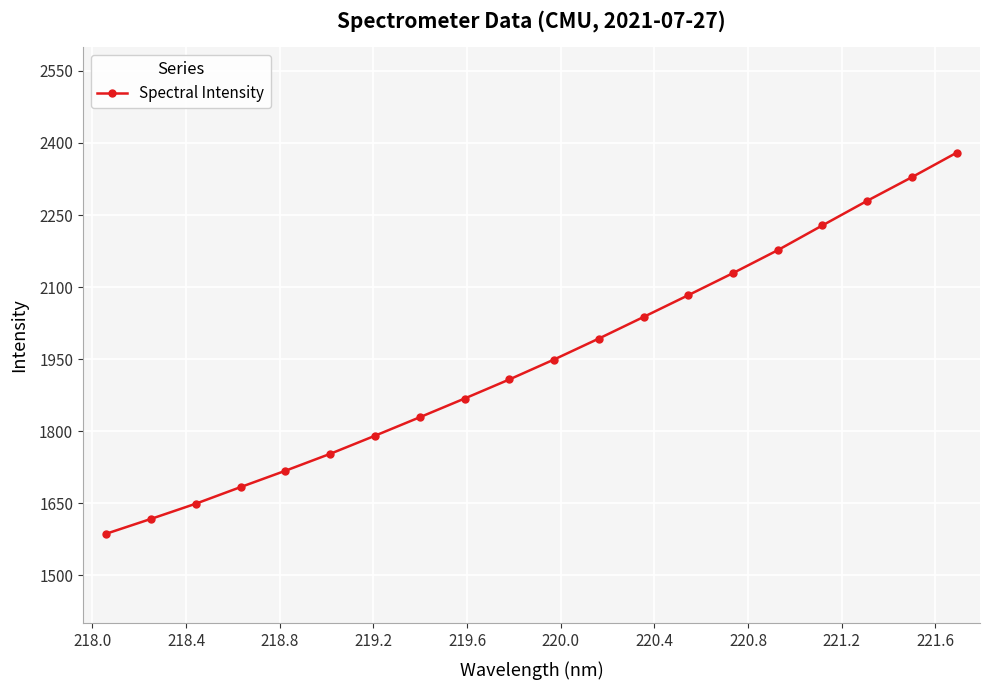

How many data points does each series have?

20